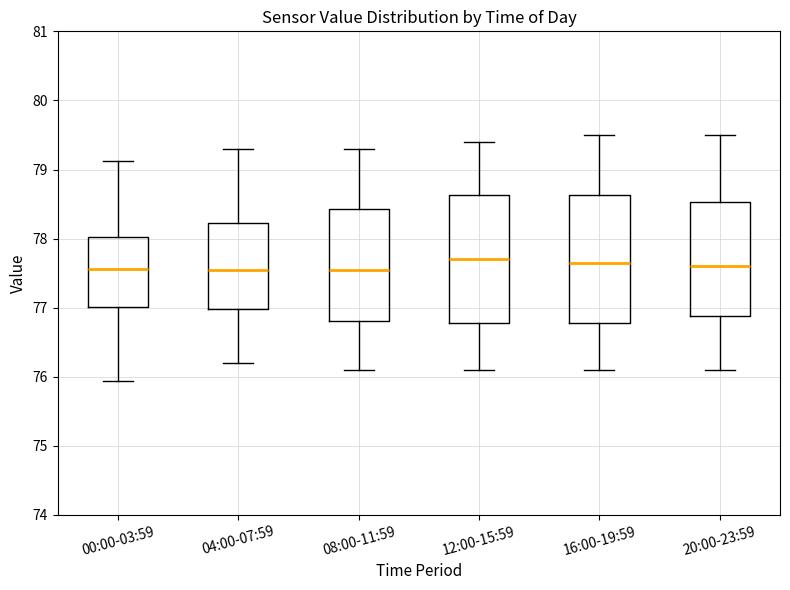

Reading left to right, transcribe this box plot: for each box, give where its median line is, the range the box spans, and where its two whiskers end, as read against the y-axis. The values are not printed on the chart, so give them approximately, as read against the axis.

00:00-03:59: median 77.6, box 77.0 to 78.0, whiskers 75.9 to 79.1
04:00-07:59: median 77.6, box 77.0 to 78.2, whiskers 76.2 to 79.3
08:00-11:59: median 77.6, box 76.8 to 78.4, whiskers 76.1 to 79.3
12:00-15:59: median 77.7, box 76.8 to 78.6, whiskers 76.1 to 79.4
16:00-19:59: median 77.7, box 76.8 to 78.6, whiskers 76.1 to 79.5
20:00-23:59: median 77.6, box 76.9 to 78.5, whiskers 76.1 to 79.5